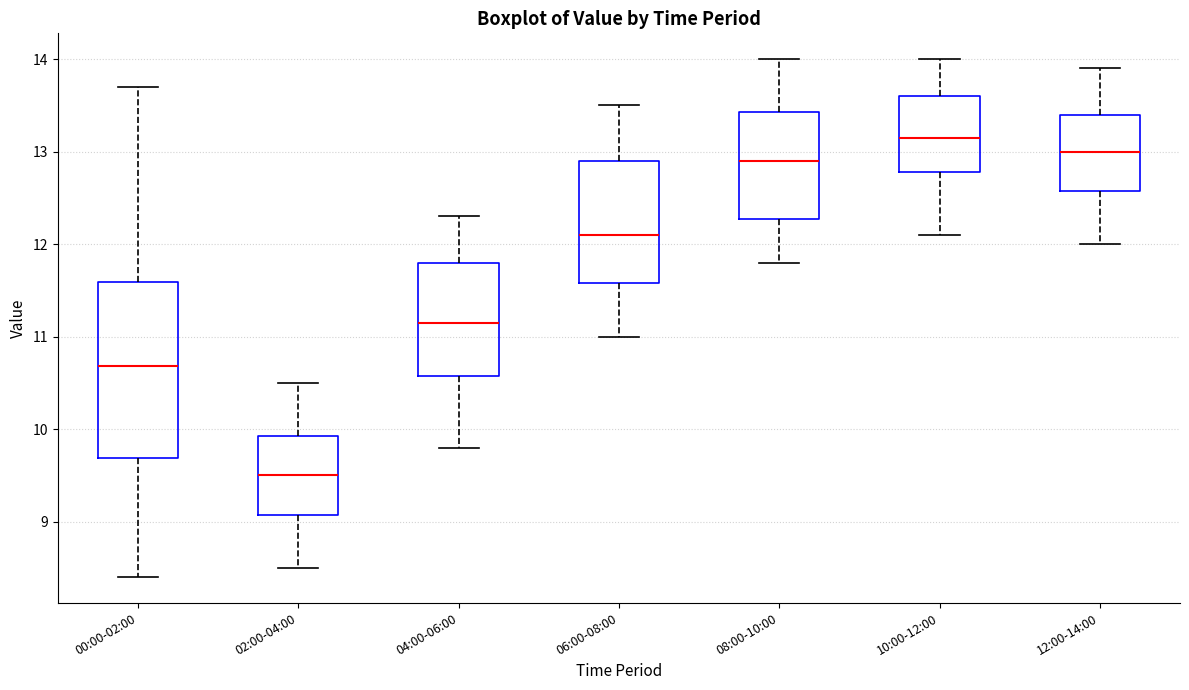

Reading left to right, read every box against the y-axis: the position of its median line, the range the box covers, and the ends of its whiskers. The values are not printed on the chart, so give them approximately, as read against the axis.

00:00-02:00: median 10.7, box 9.7 to 11.6, whiskers 8.4 to 13.7
02:00-04:00: median 9.5, box 9.1 to 9.9, whiskers 8.5 to 10.5
04:00-06:00: median 11.2, box 10.6 to 11.8, whiskers 9.8 to 12.3
06:00-08:00: median 12.1, box 11.6 to 12.9, whiskers 11.0 to 13.5
08:00-10:00: median 12.9, box 12.3 to 13.4, whiskers 11.8 to 14.0
10:00-12:00: median 13.2, box 12.8 to 13.6, whiskers 12.1 to 14.0
12:00-14:00: median 13.0, box 12.6 to 13.4, whiskers 12.0 to 13.9